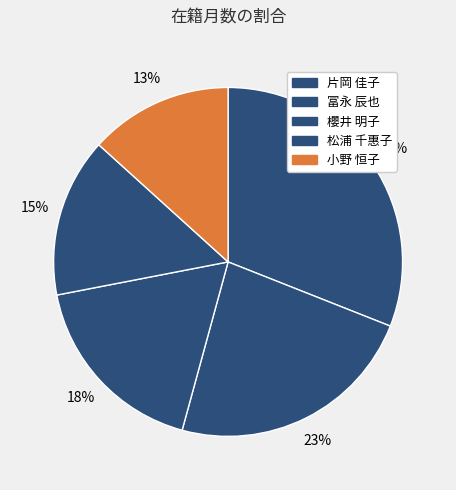

What is the largest slice in the pie chart?

片岡 佳子